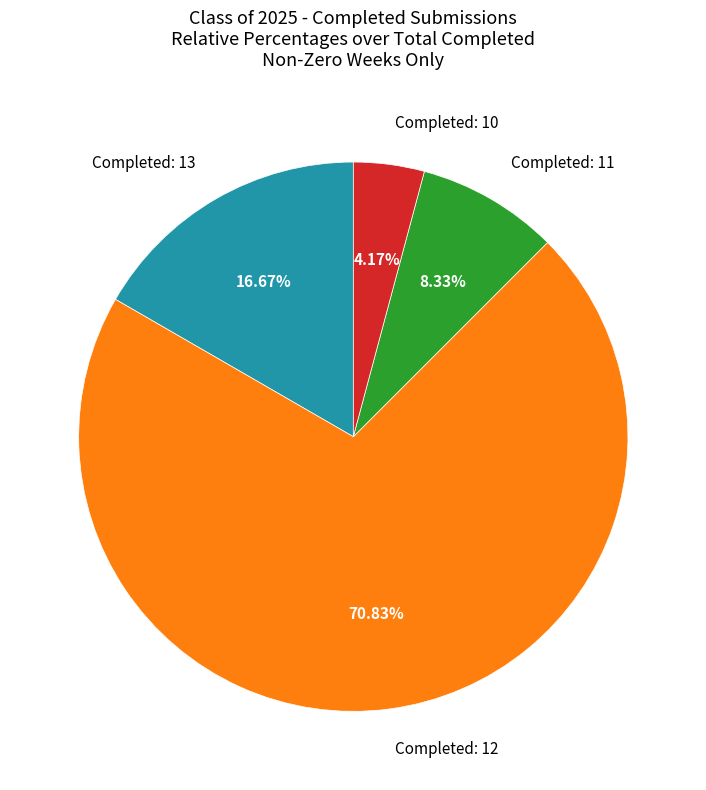

Is the sum of Completed: 11 and Completed: 13 greater than half?

No